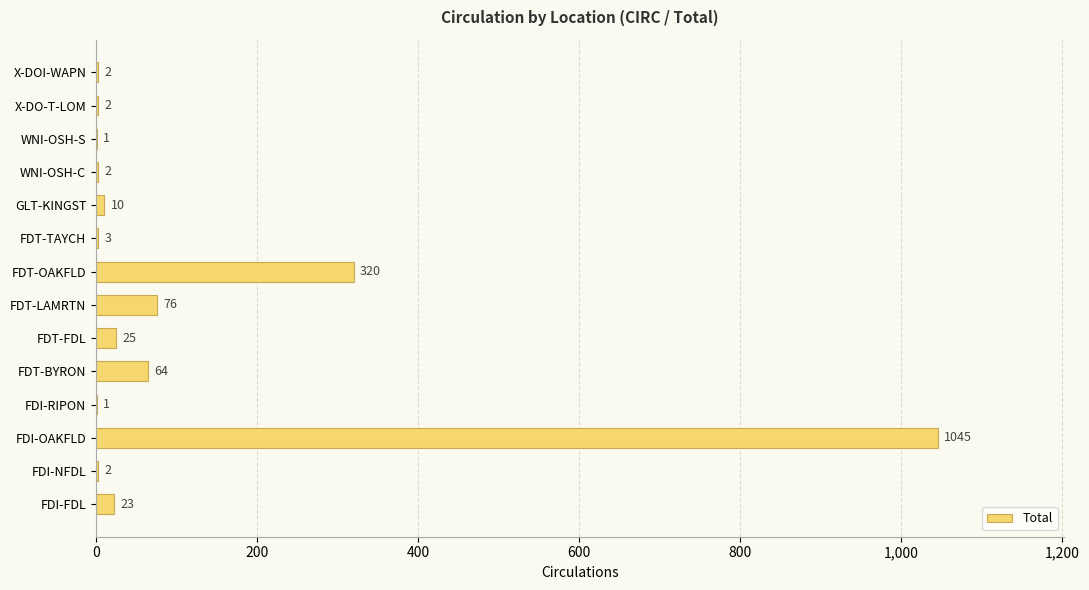

What value does the data have at GLT-KINGST?

10